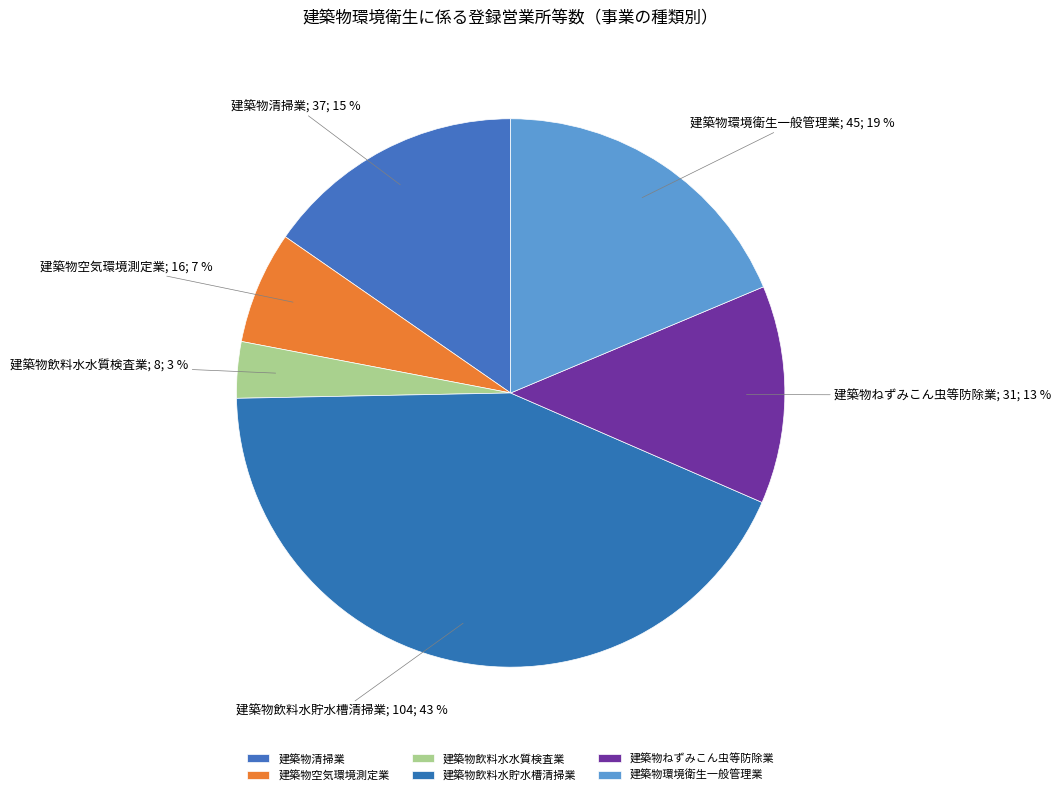

Is it true that 建築物空気環境測定業 is 12% of the pie?

False